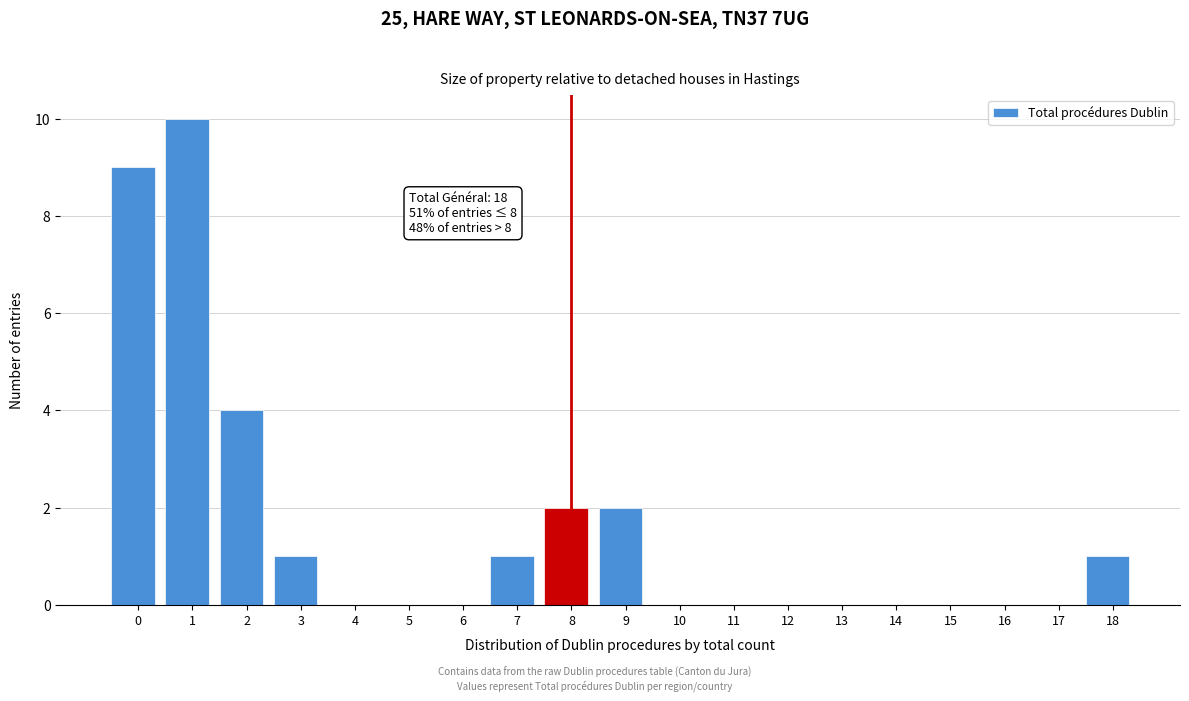

Reading left to right, what are all the values shown in this chart?

0=9	1=10	2=4	3=1	4=0	5=0	6=0	7=1	8=2	9=2	10=0	11=0	12=0	13=0	14=0	15=0	16=0	17=0	18=1